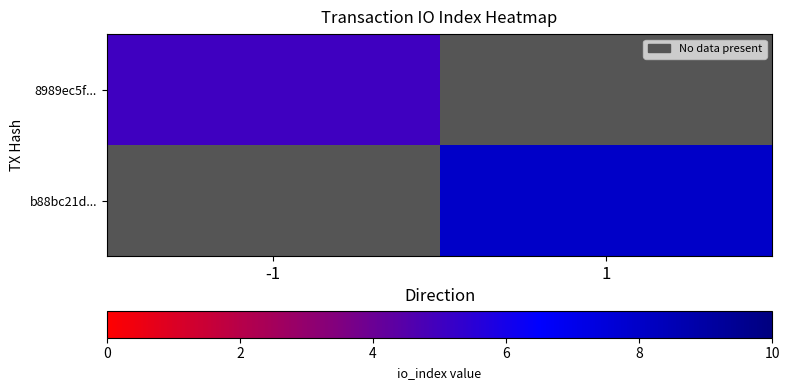

Which series has the largest range (max minus min)?

8989ec5f...